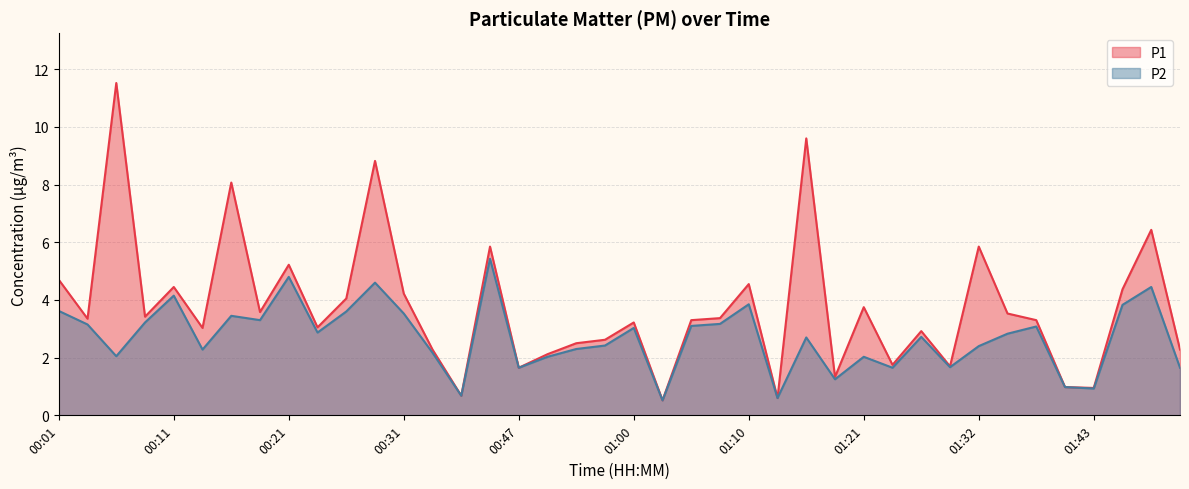

True or false: P2 has a value of 0.7 at 01:26.

False